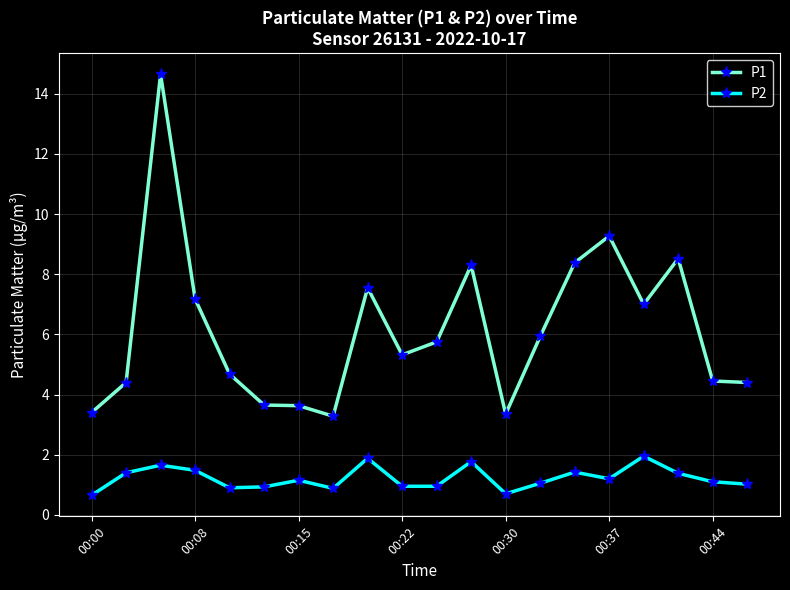

True or false: P2 and P1 intersect in this chart.

False